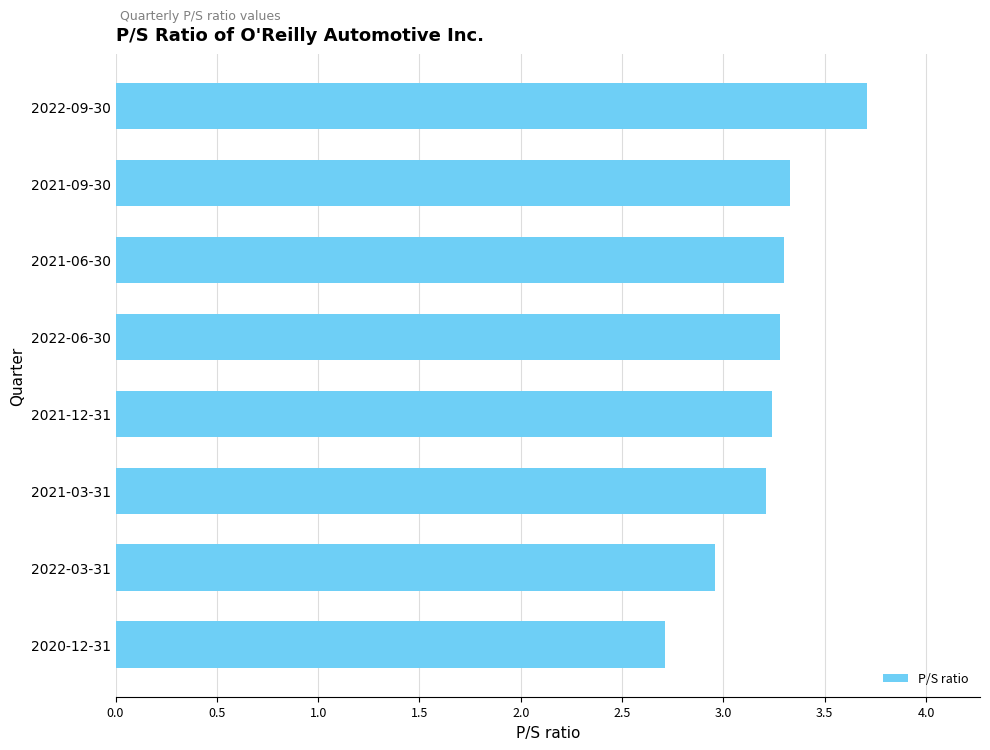

Reading bottom to top, list all the values displayed in this chart.

2020-12-31=2.7	2022-03-31=3.0	2021-03-31=3.2	2021-12-31=3.2	2022-06-30=3.3	2021-06-30=3.3	2021-09-30=3.3	2022-09-30=3.7